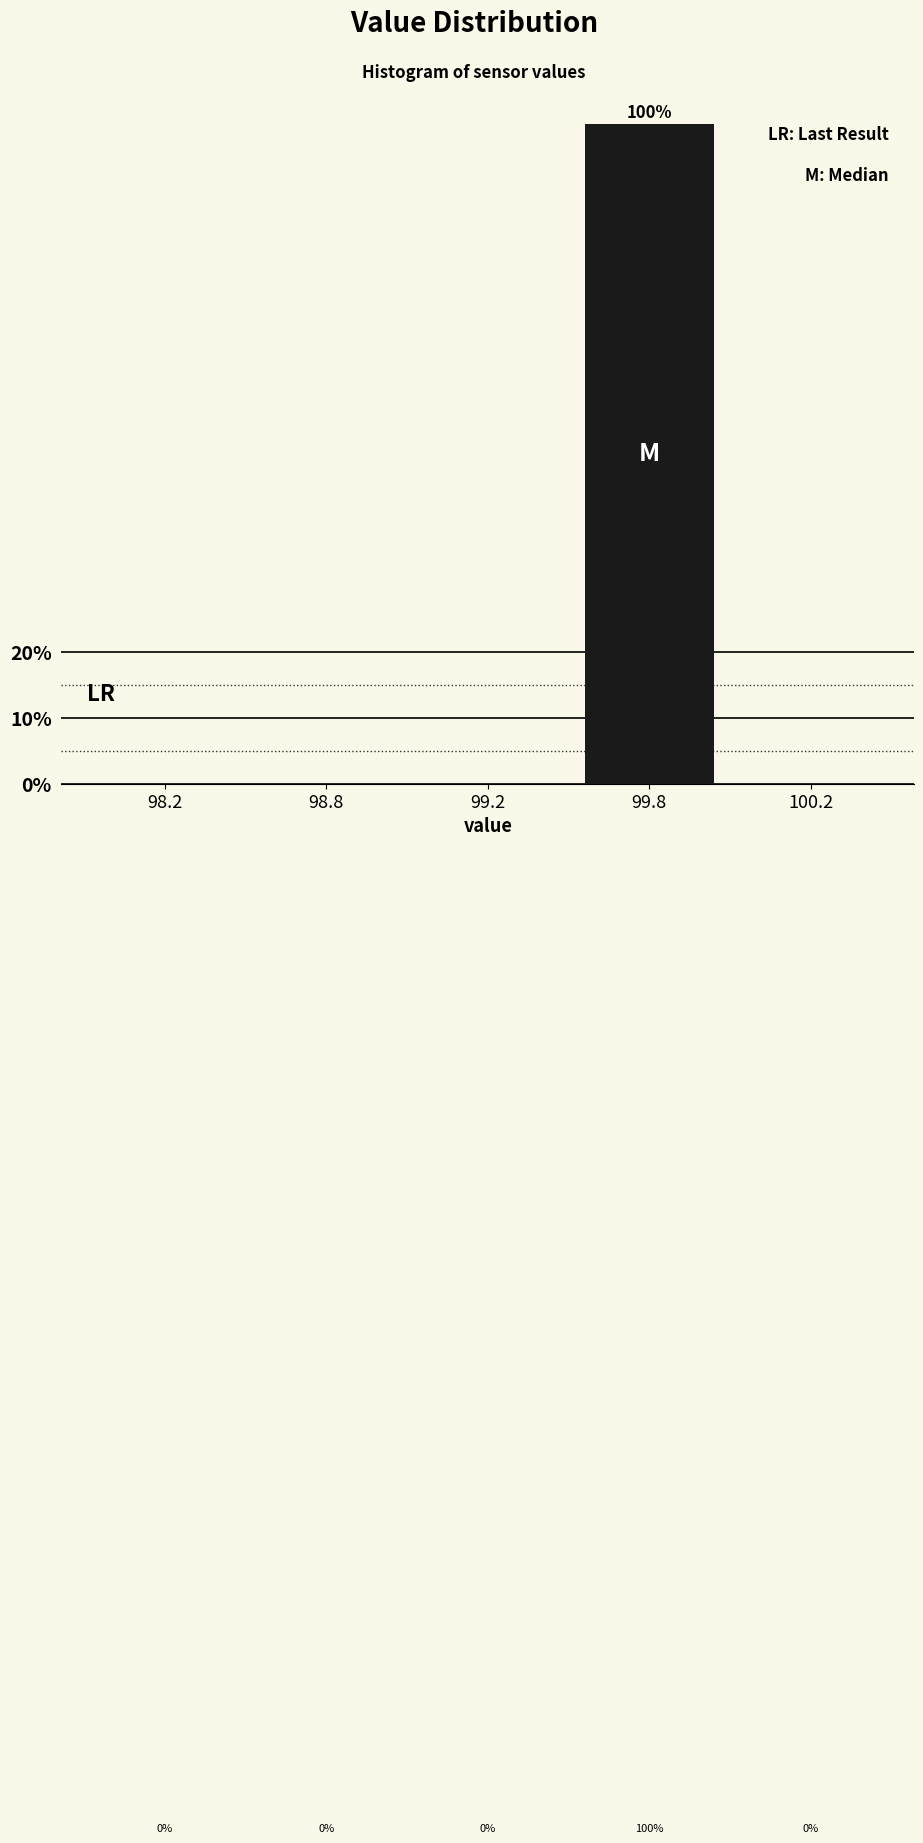

Reading right to left, transcribe all the data shown in this chart.

100.2=0	99.8=100	99.2=0	98.8=0	98.2=0